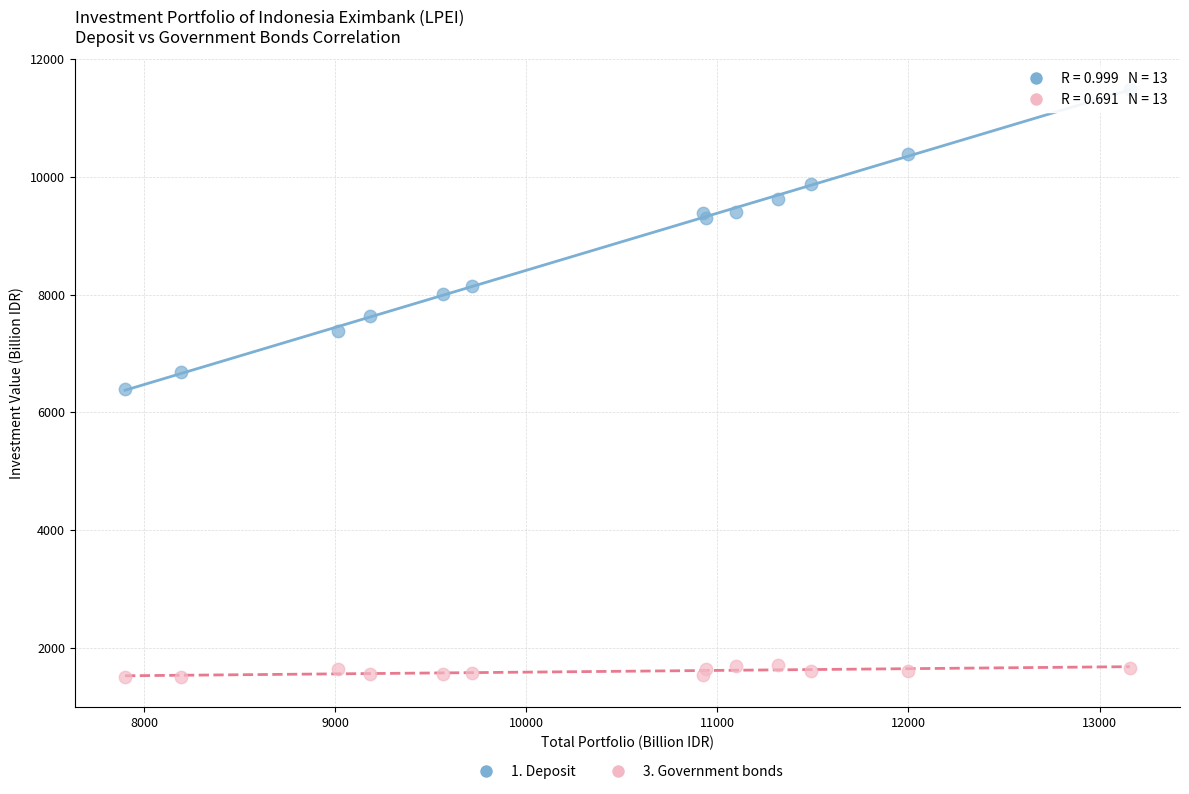

Which series has the widest spread of Y values?

1. Deposit